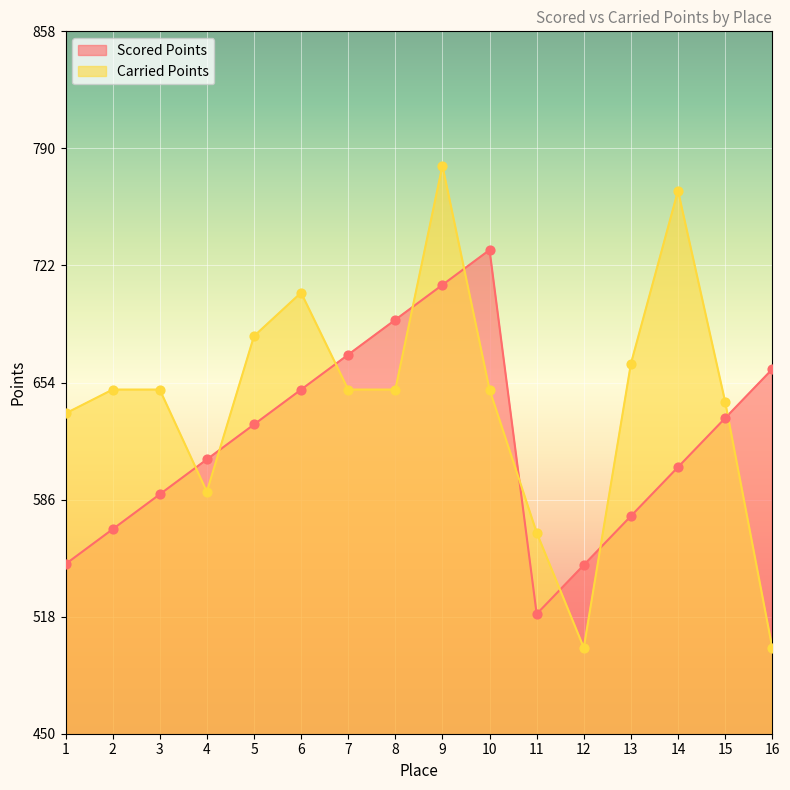

At which category is the sum across all series the highest?

9